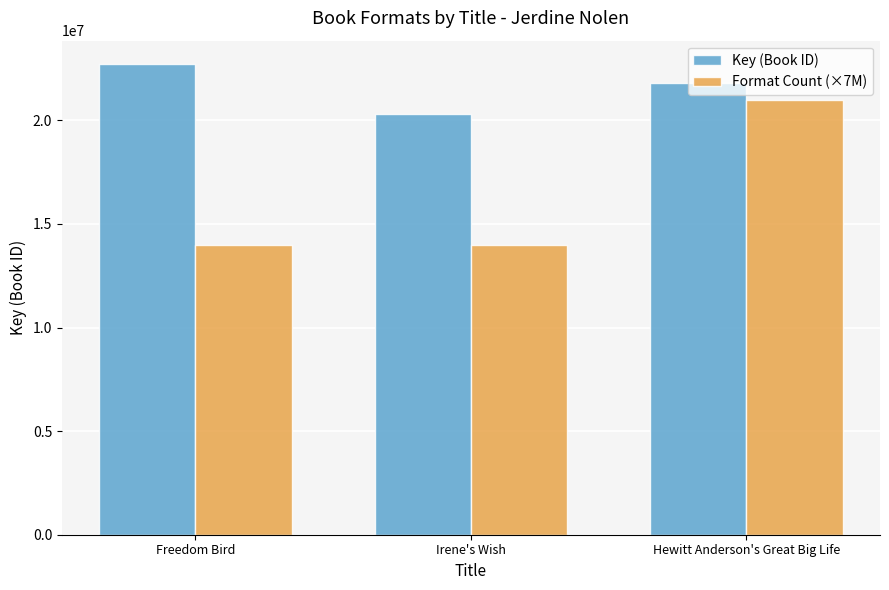

Rank the categories by Key (Book ID) value from lowest to highest.

Irene's Wish, Hewitt Anderson's Great Big Life, Freedom Bird